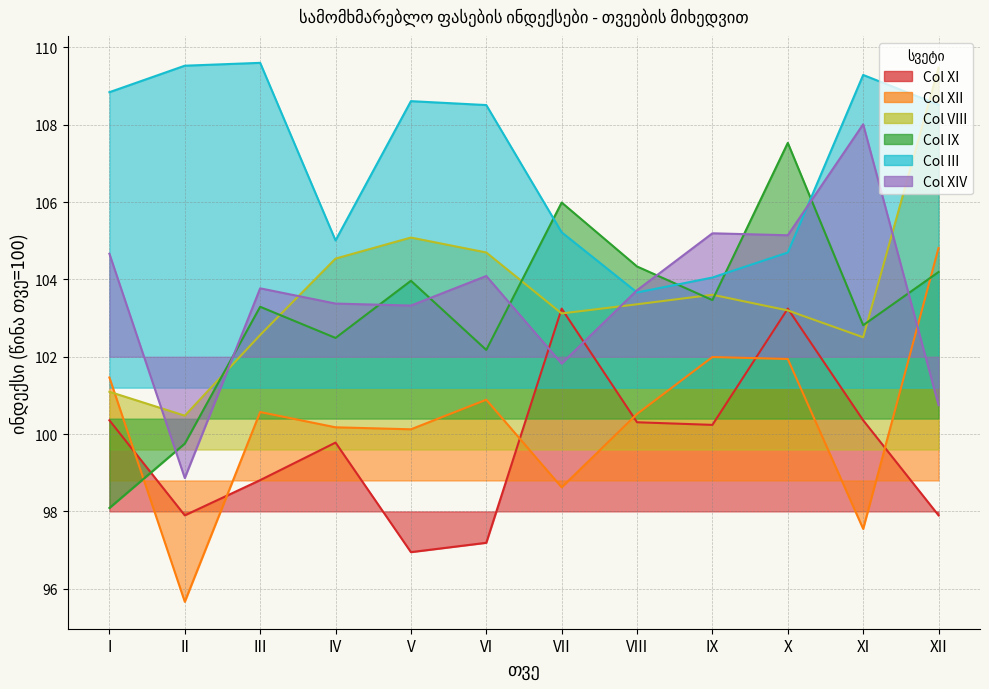

At XI, list the series in order from smallest to largest.

XII, XI, VIII, IX, XIV, III